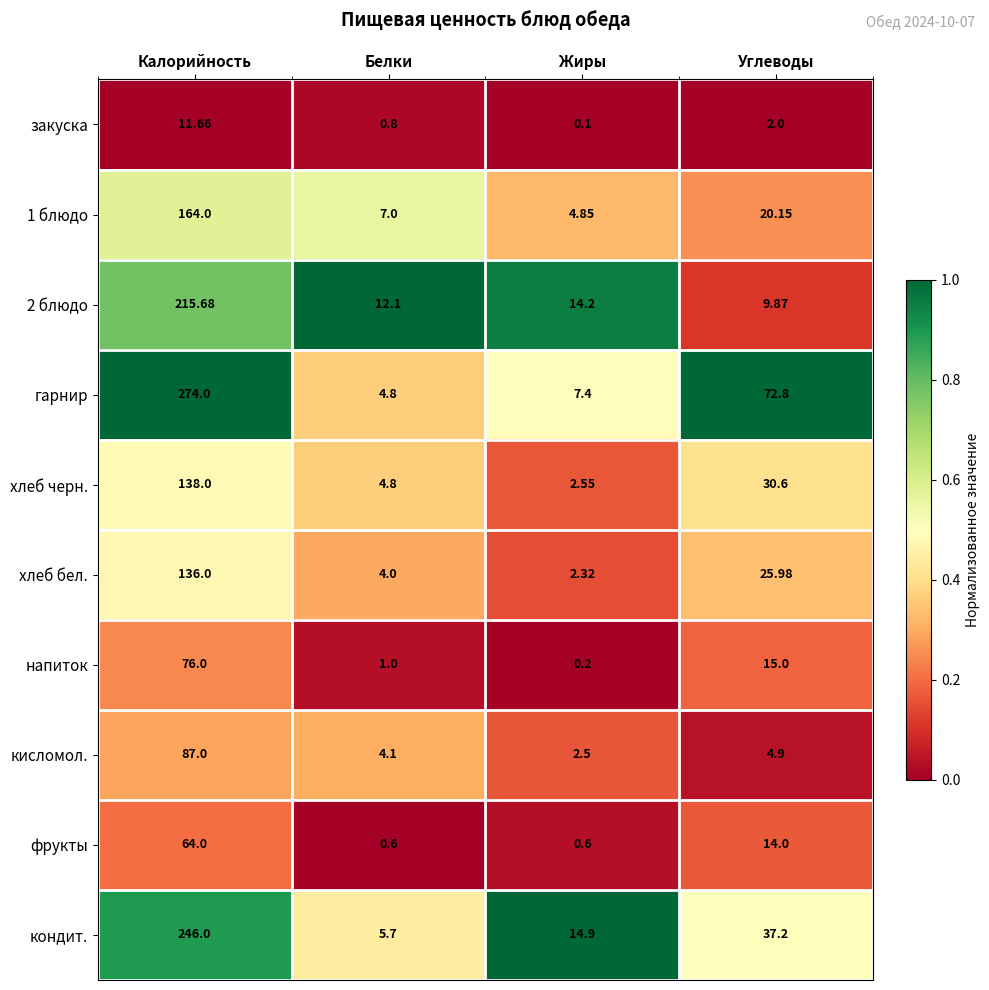

At which category does the chart reach its peak across all series?

Калорийность